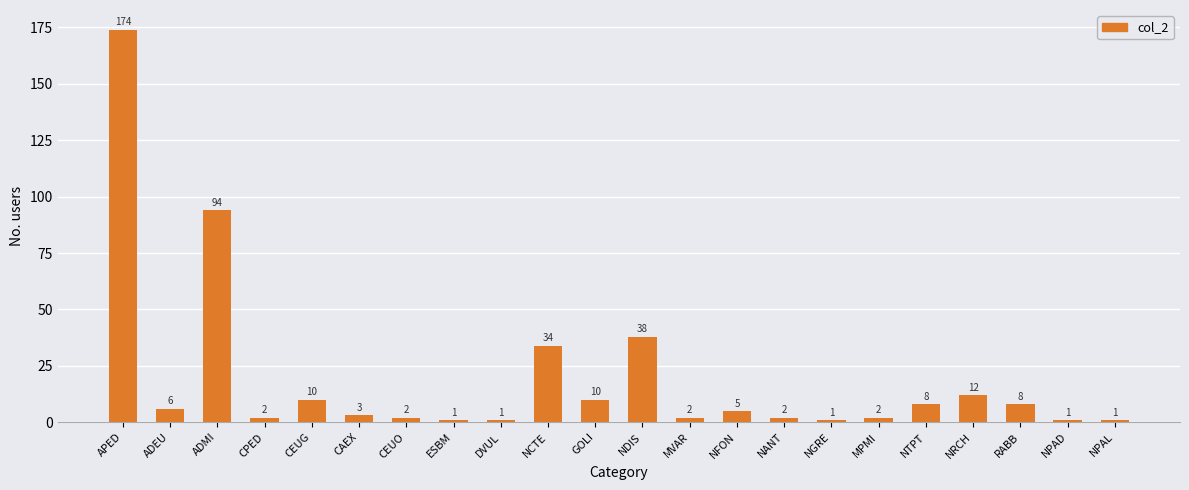

The value at ADMI is 128. True or false?

False